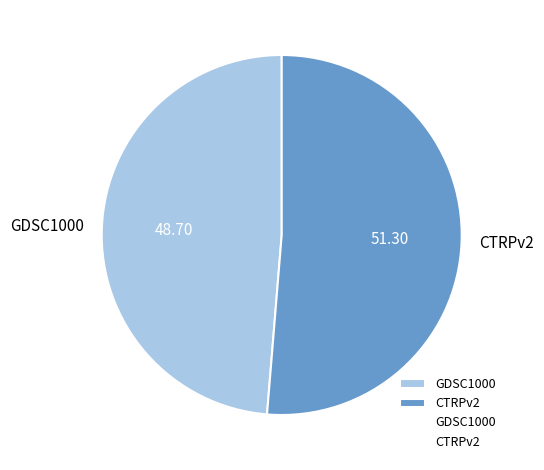

Does CTRPv2 account for over 50% of the chart?

Yes